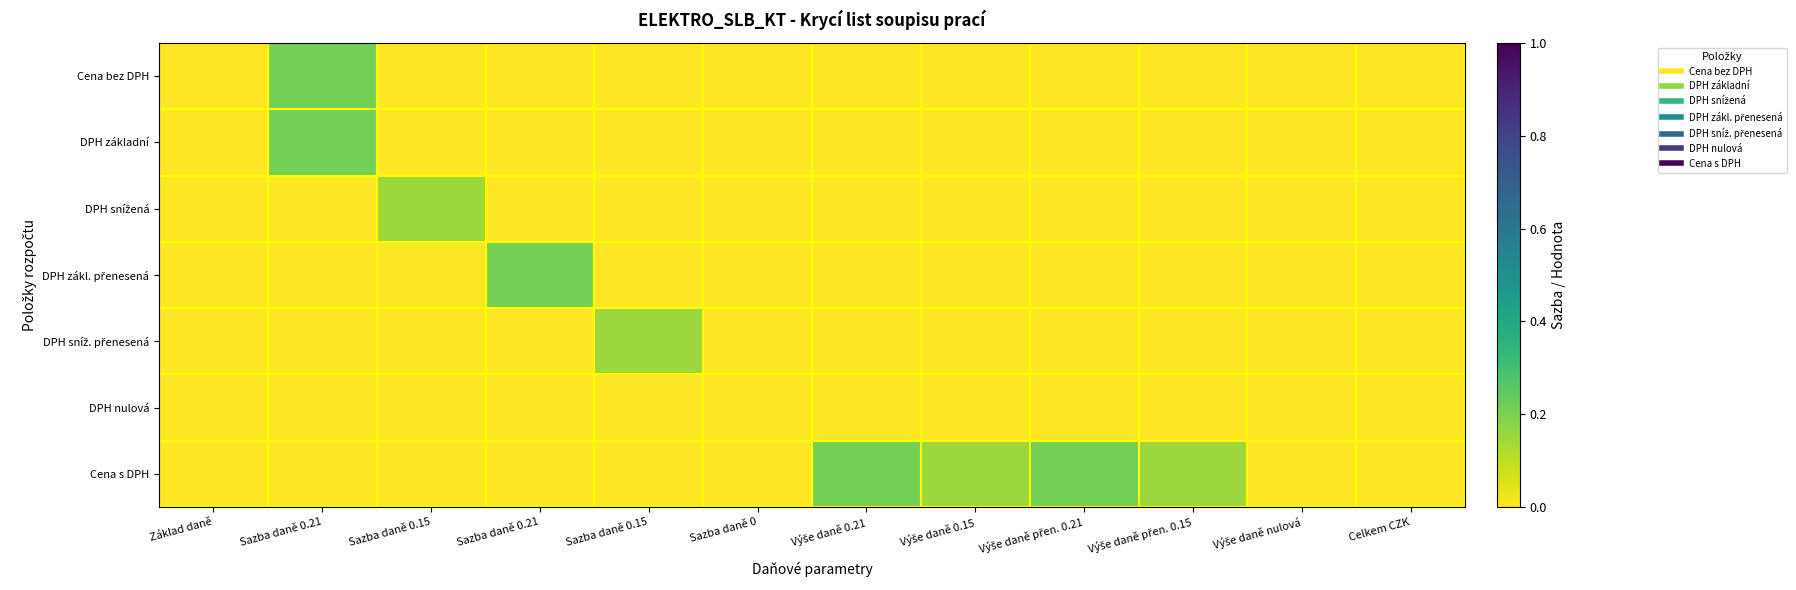

List the series in order of their peak value, lowest first.

DPH nulová, DPH snížená, DPH sníž. přenesená, Cena bez DPH, DPH základní, DPH zákl. přenesená, Cena s DPH